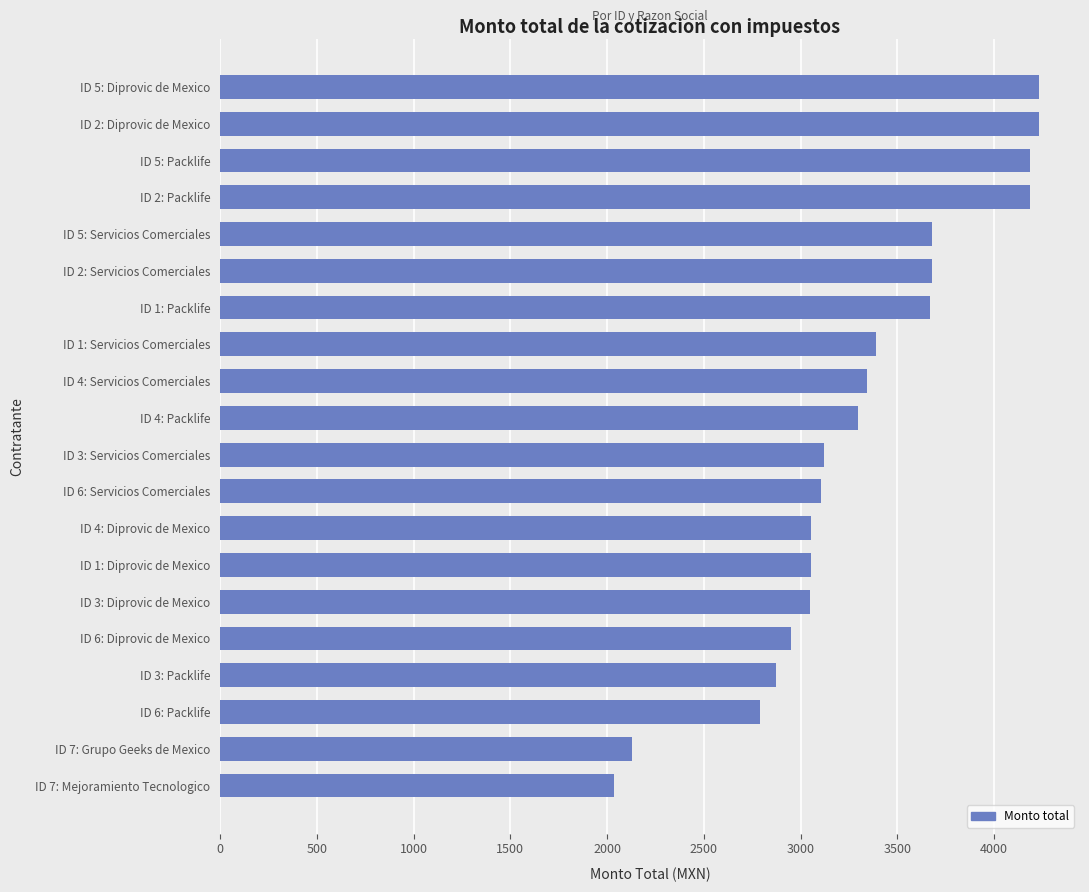

The value at ID 3: Packlife is 4501.6. True or false?

False